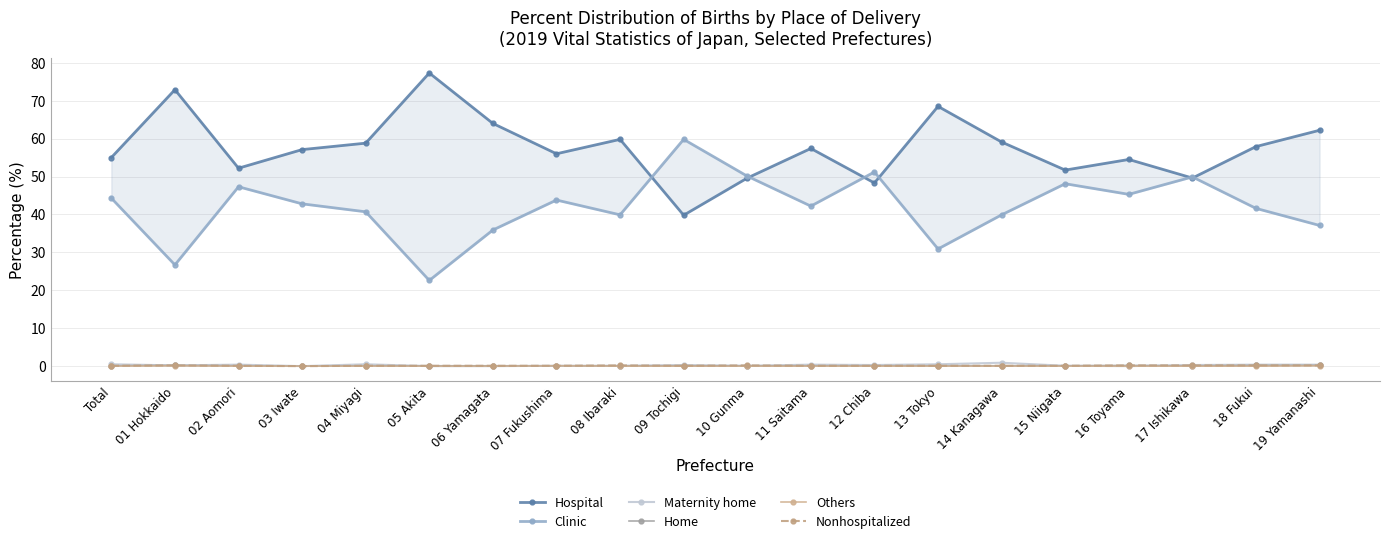

True or false: Maternity home has more than 0 interior local peaks.

True